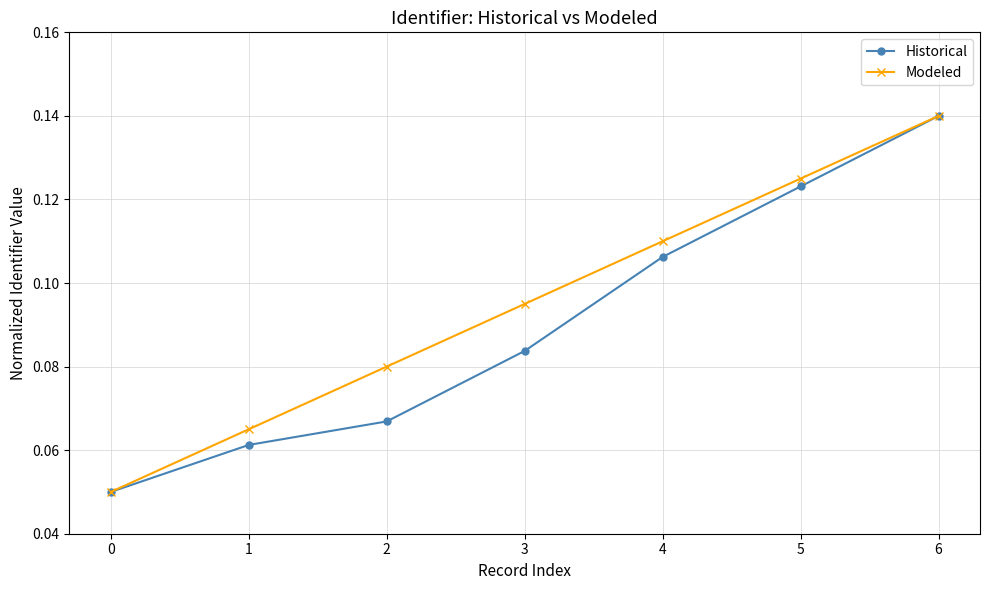

Which series changed the most between 2 and 5?

Historical